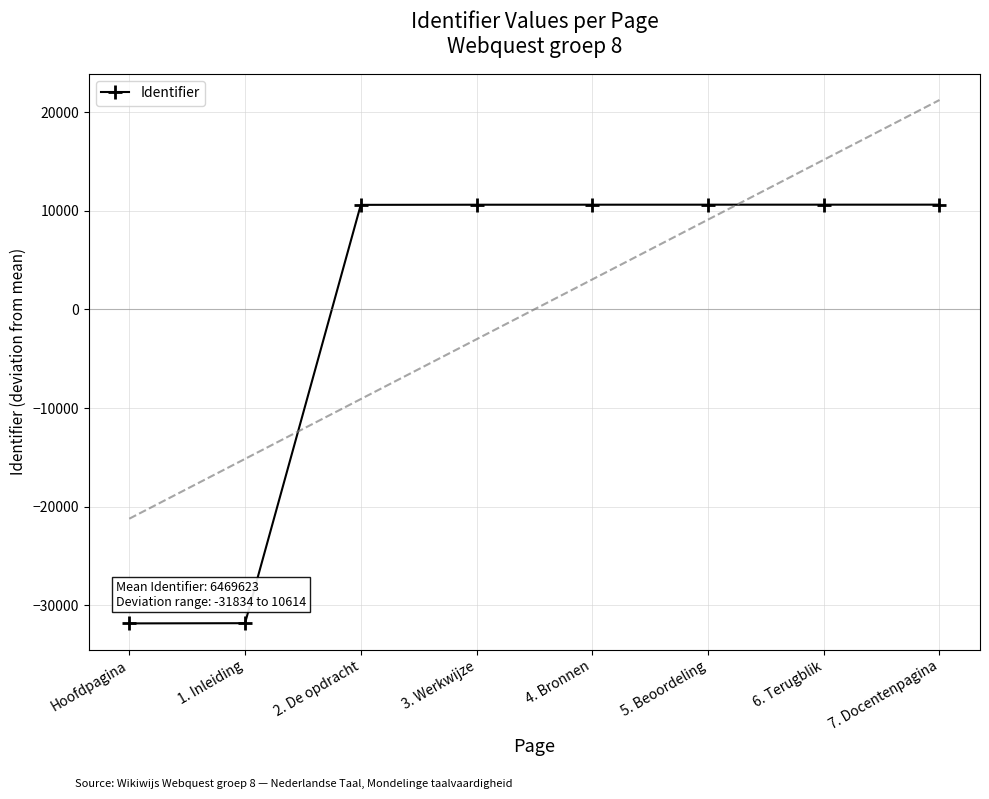

How many lines are shown in the chart?

1